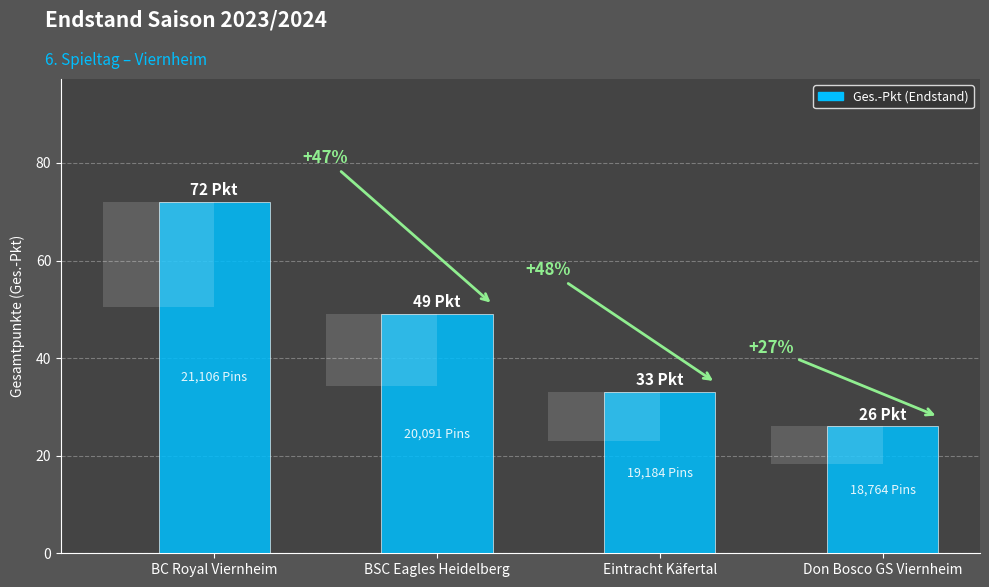

Reading right to left, extract all data points from this chart.

26	33	49	72